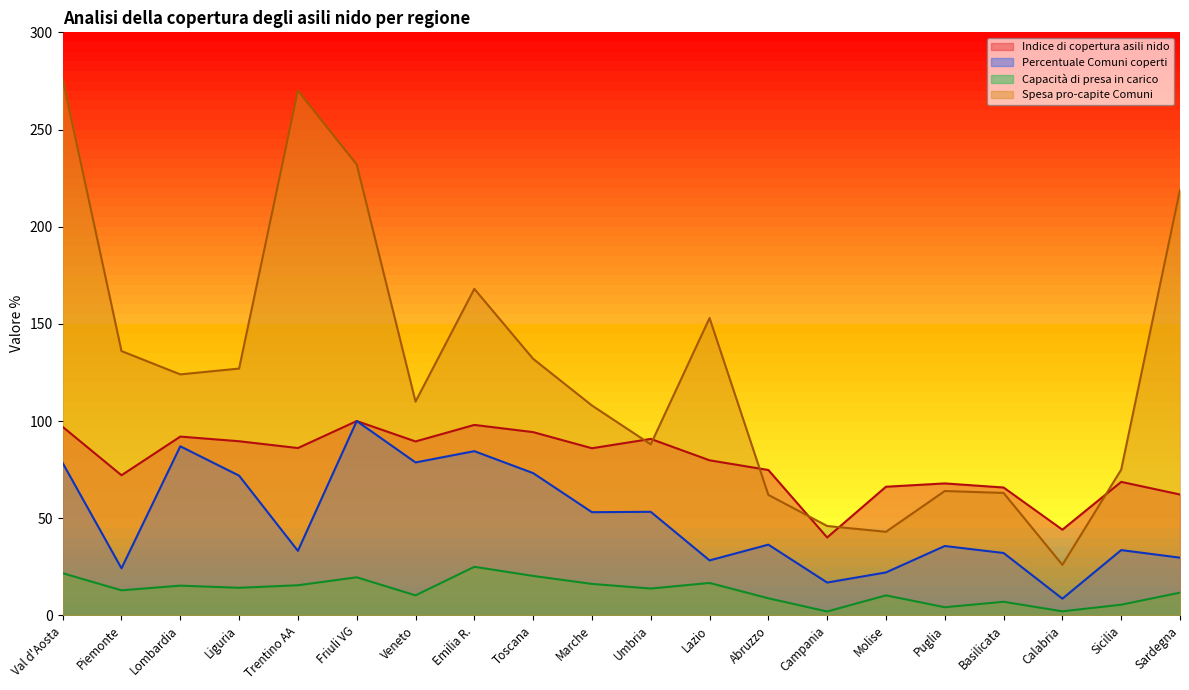

List the series in order of their overall mean, lowest first.

Capacità di presa in carico, Percentuale Comuni coperti, Indice di copertura asili nido, Spesa pro-capite Comuni